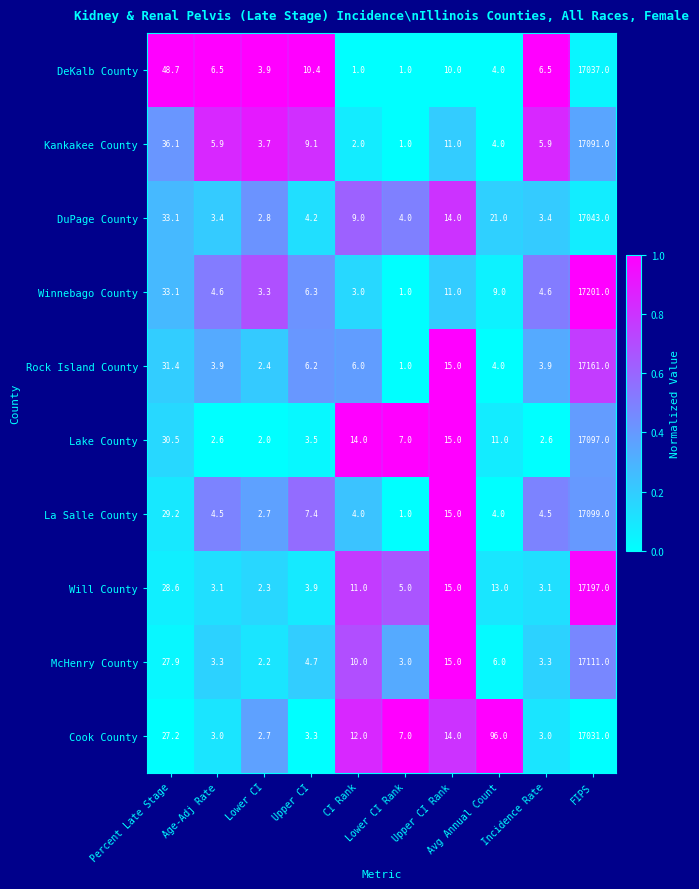

What is the average value of the Rock Island County series?

1723.5